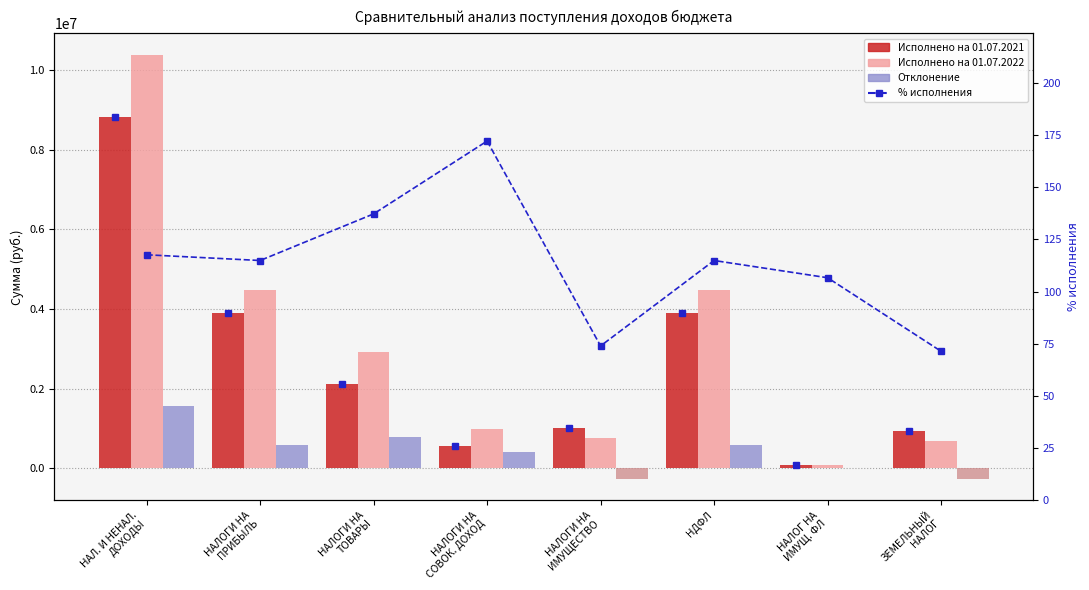

What is the difference between the maximum and minimum values in the Исполнено на 01.07.2021 series?

8757670.3